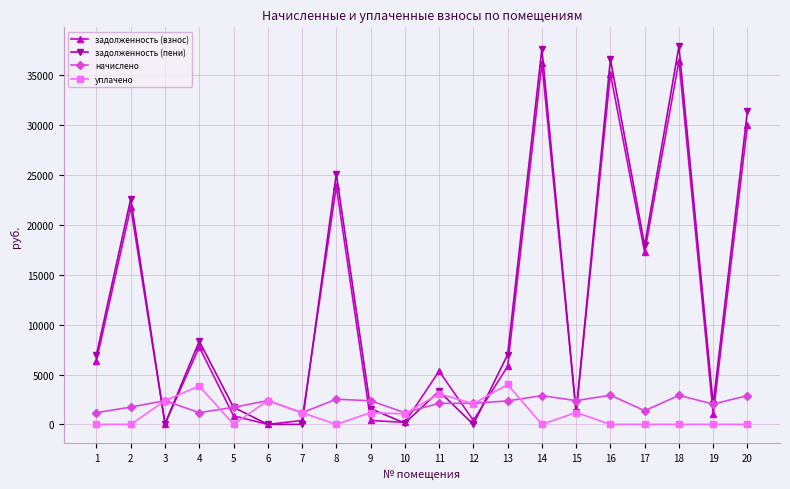

What is the value of the уплачено point at the 6th from the left?

2388.0